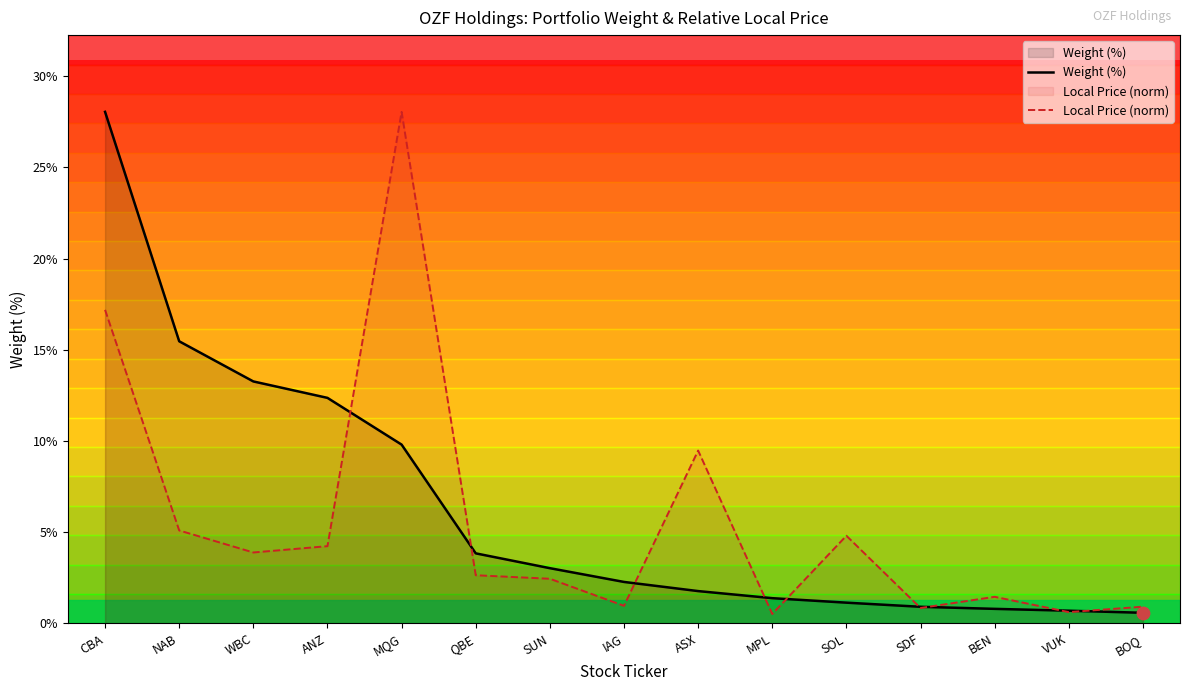

Which series has the widest spread of Y values?

Local Price (norm)